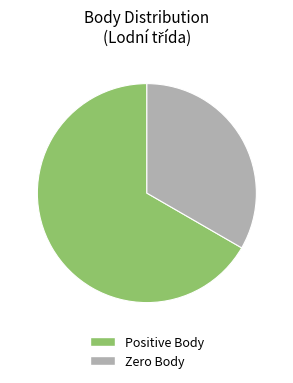

Does any single category account for the majority?

Yes